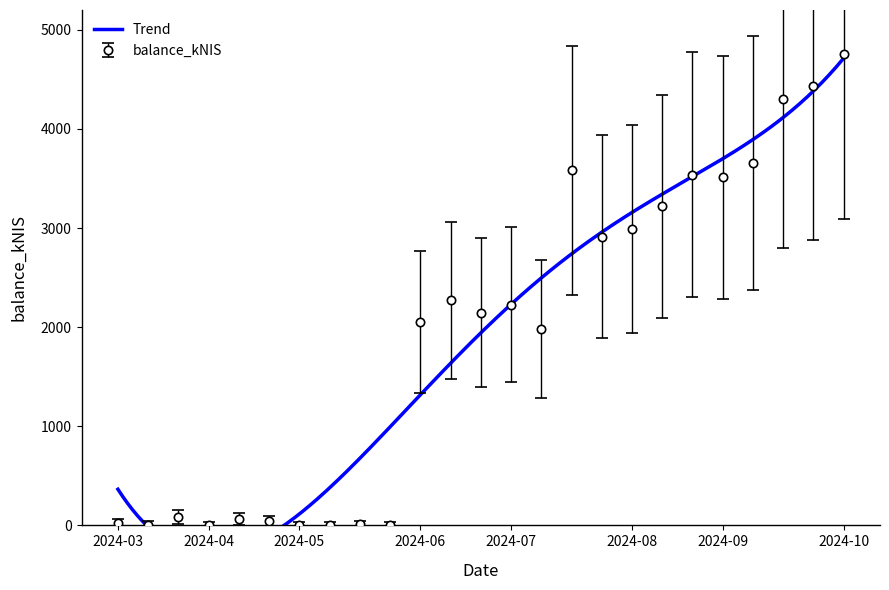

At which label does balance_kNIS reach its peak?

2024-10